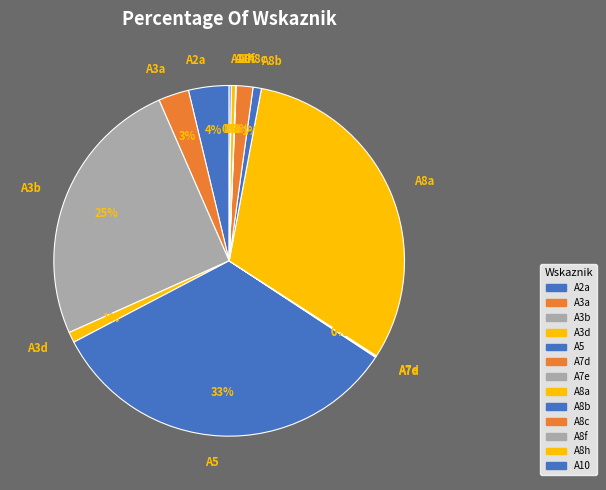

To the nearest percent, what is the difference between the largest and smallest slice percentages?

33%